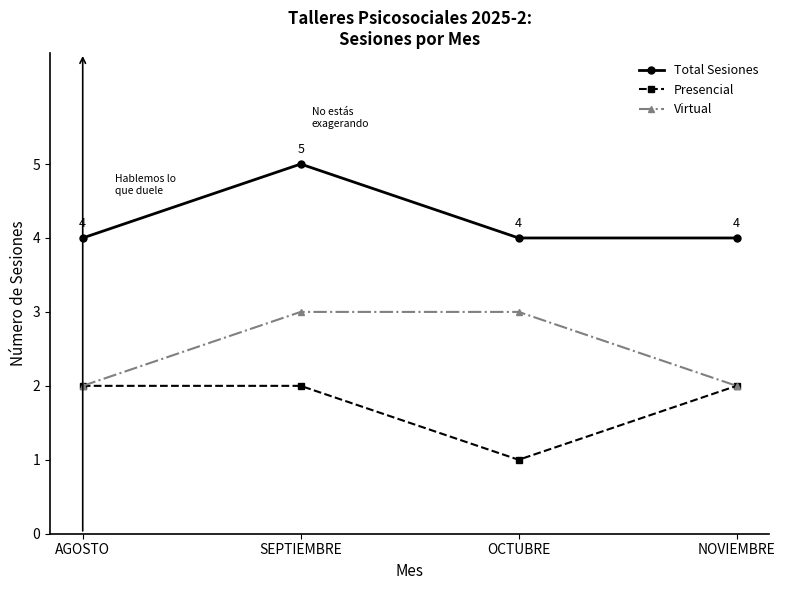

What is the label of the 1st point from the right?

NOVIEMBRE